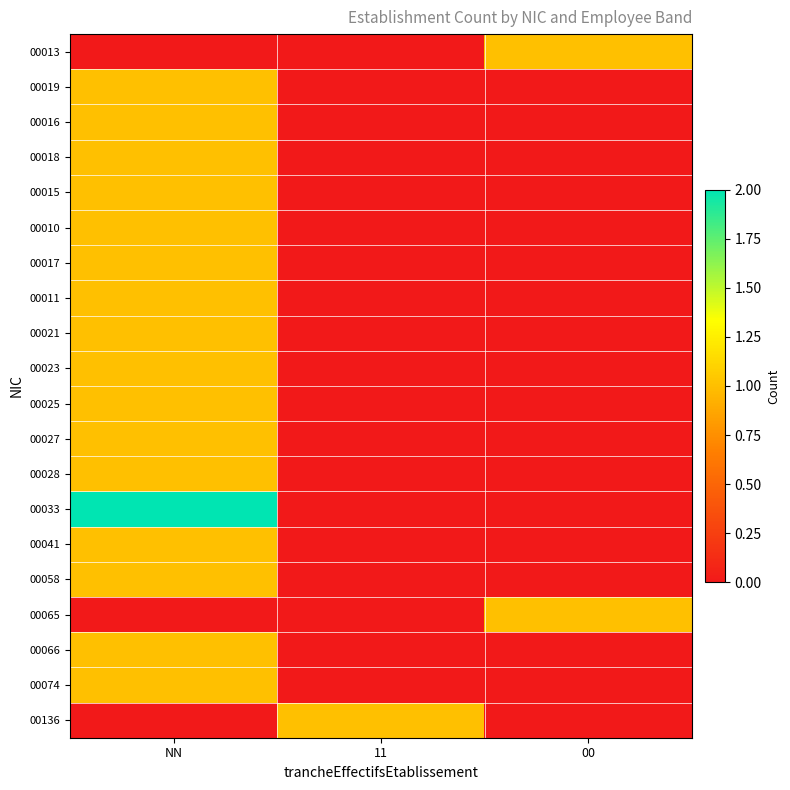

What is the total value across all series at NN?

18